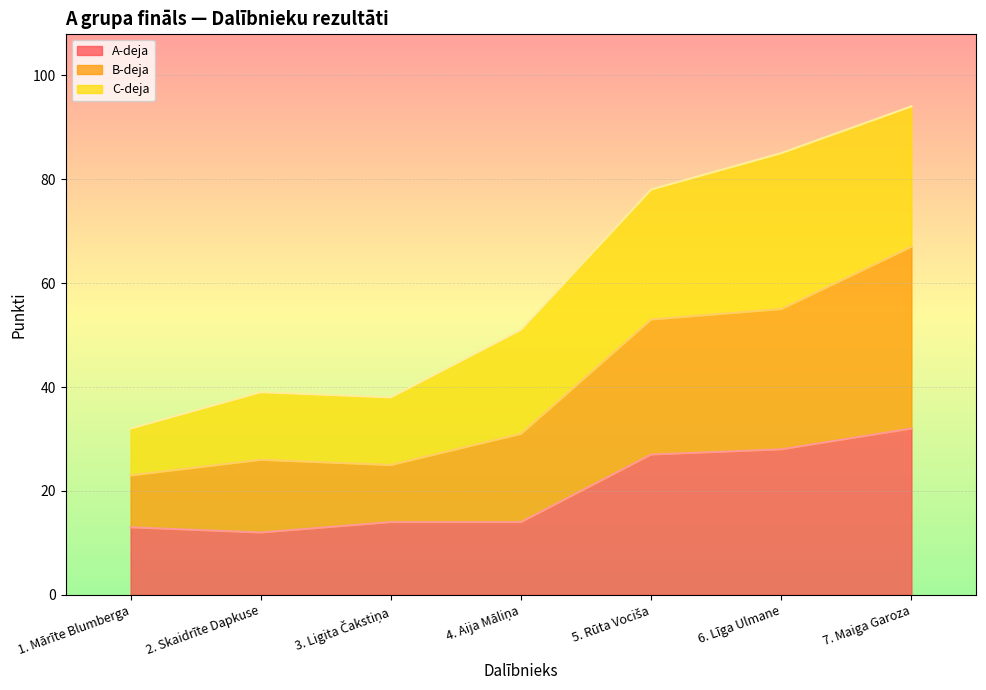

Where is the first local minimum for A-deja?

2. Skaidrīte Dapkuse